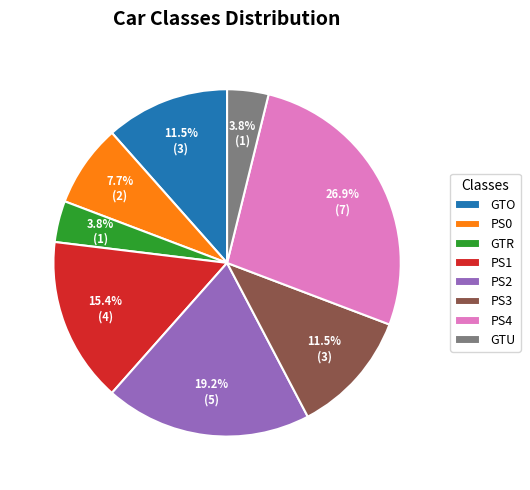

Is the sum of GTR and PS2 greater than half?

No